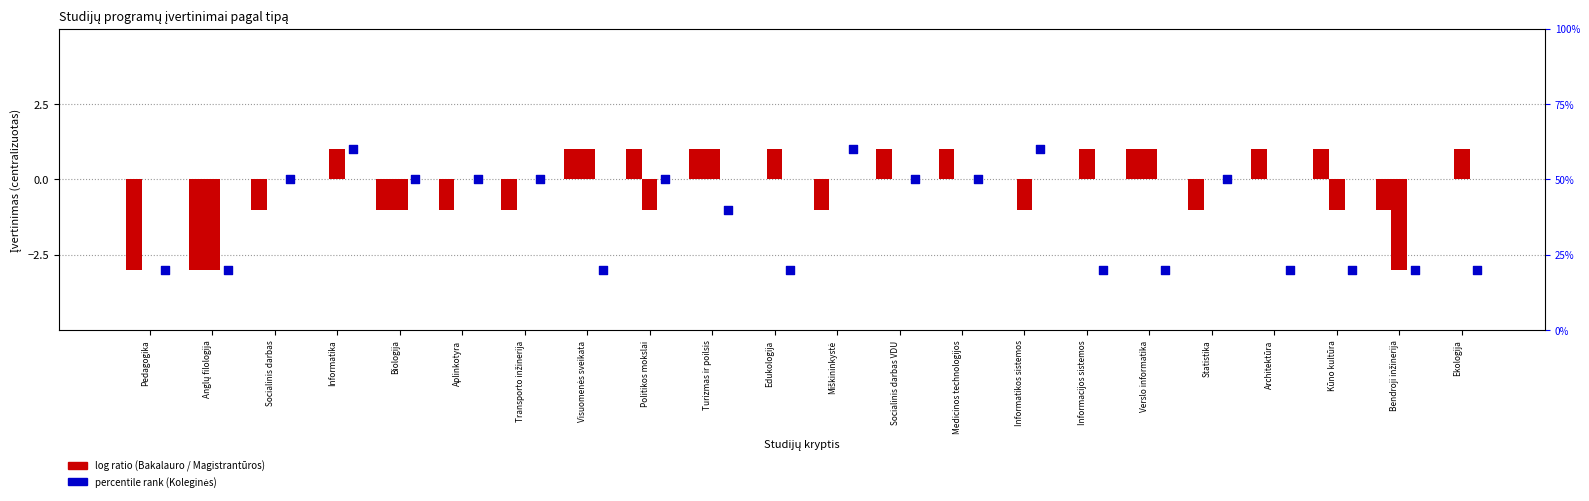

At how many categories does at least one series exceed 0?

14